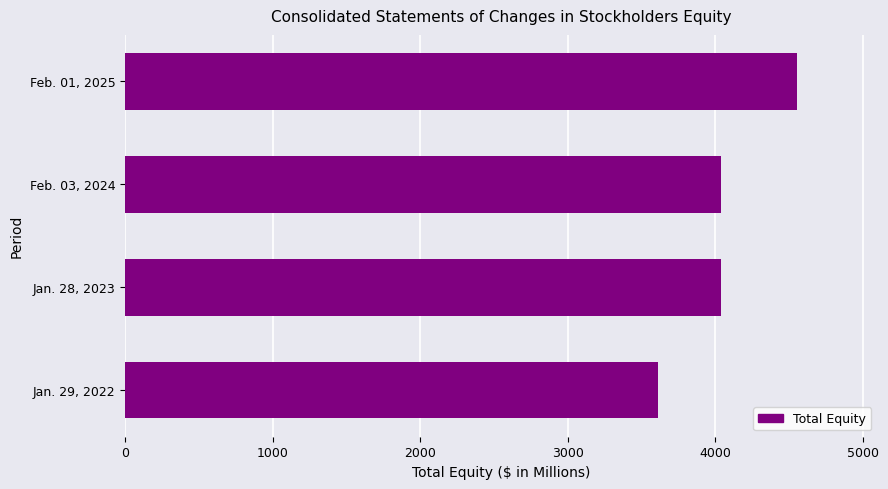

The value at Feb. 01, 2025 is 4552. True or false?

True